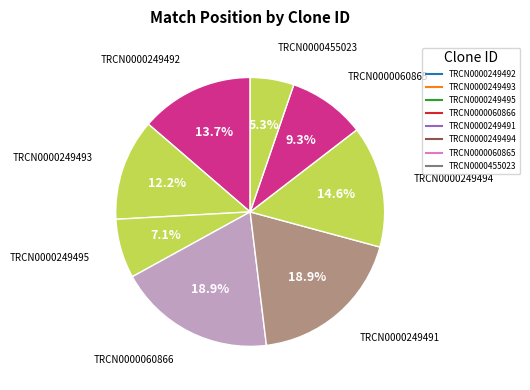

Approximately how many times larger is the value at TRCN0000249494 compared to TRCN0000249493?

1.2